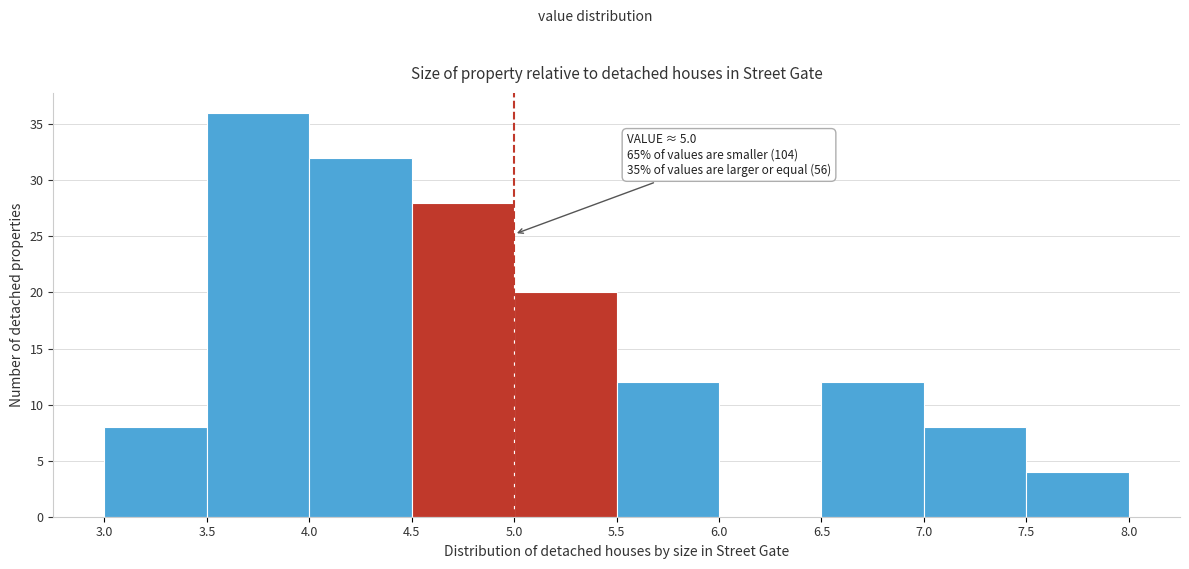

Which range on the x-axis has the tallest bar?

3.5 to 4.0